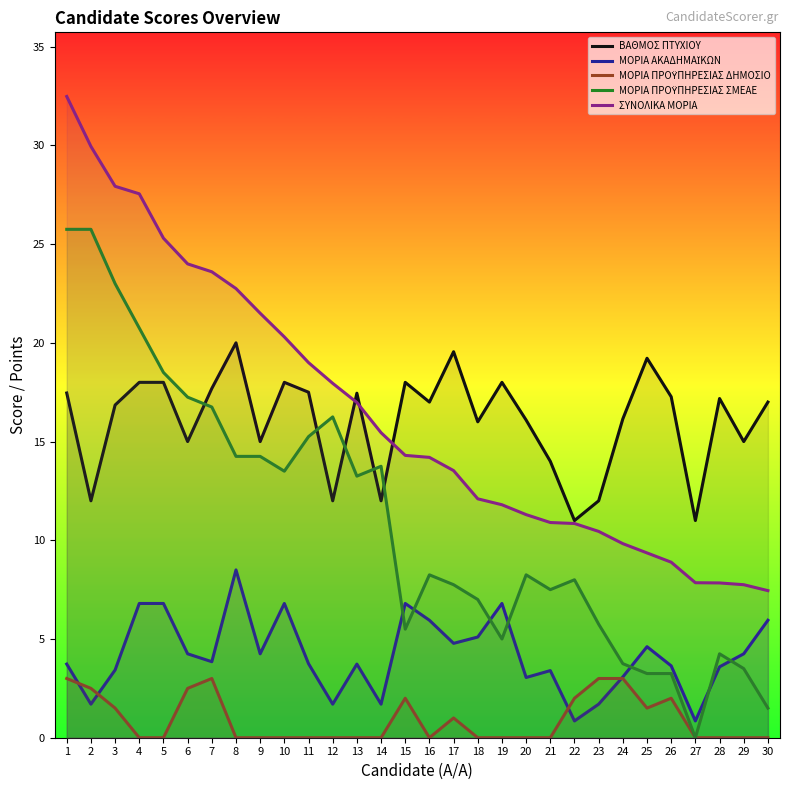

What is the highest value of the ΜΟΡΙΑ ΑΚΑΔΗΜΑΪΚΩΝ series?

8.5